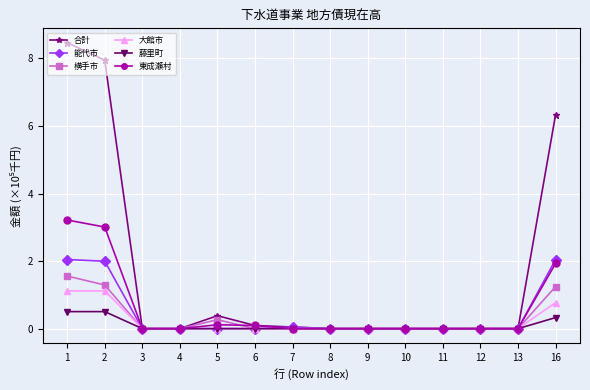

True or false: 藤里町 has a value of 0.0 at 7.

True